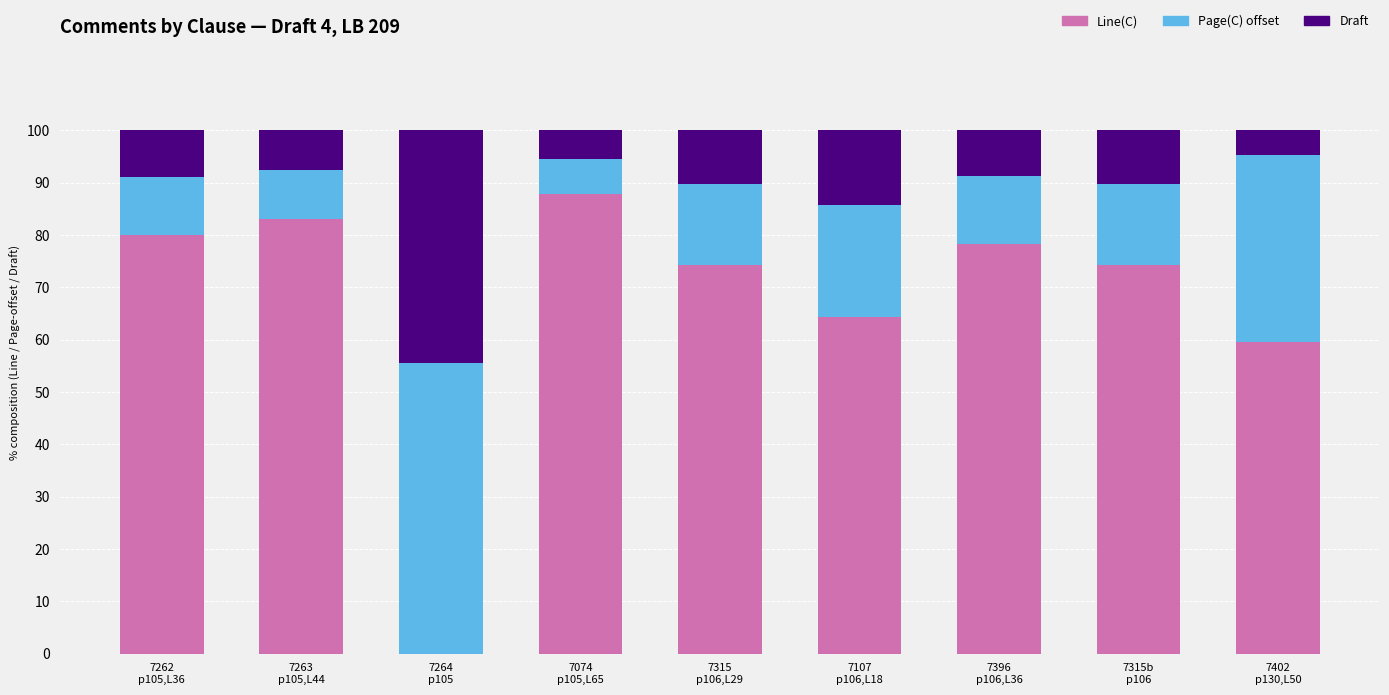

What are all the series names shown in the legend?

Line(C), Page(C) offset, Draft